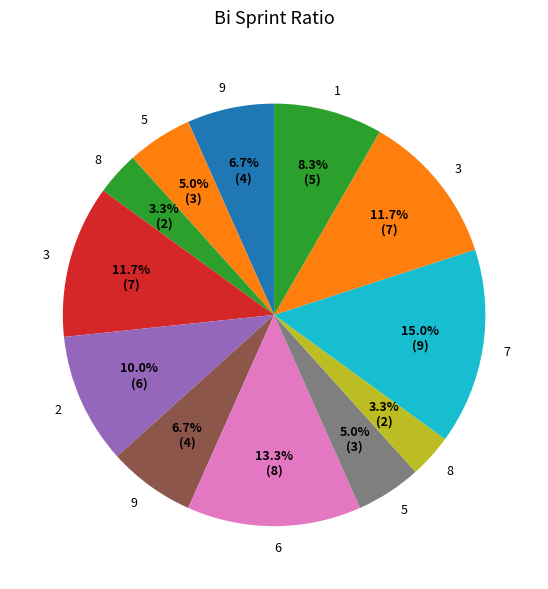

How many segments does this pie chart have?

12